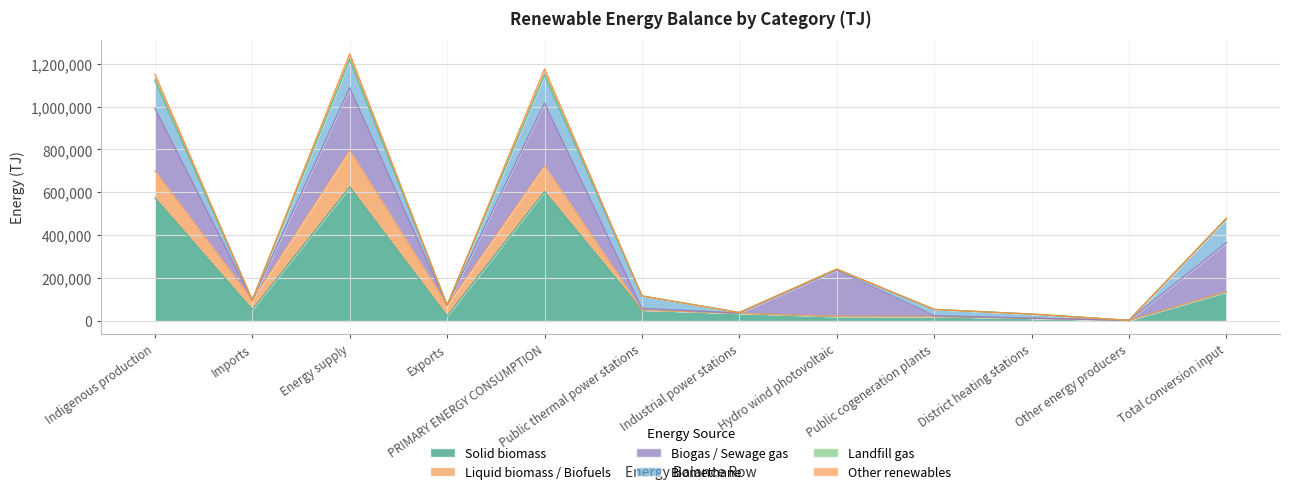

What is the difference between the second highest and minimum values in the Biogas / Sewage gas series?

292882